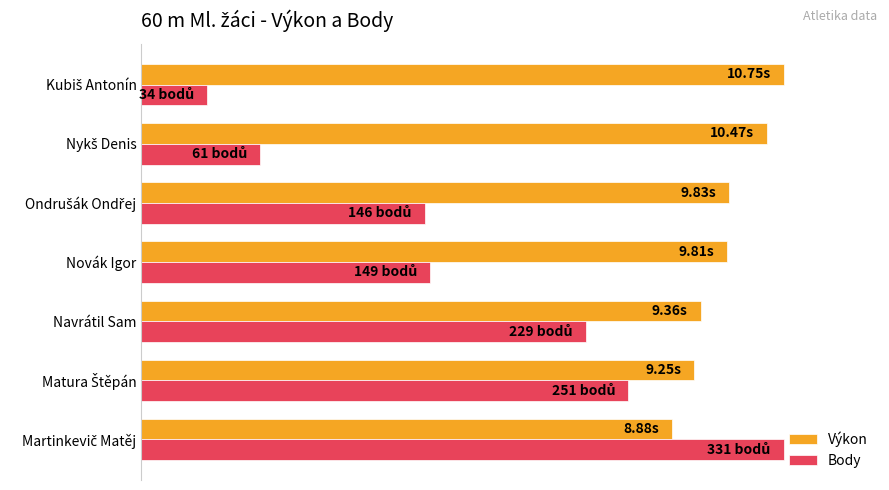

What is the smallest value displayed?

10.3